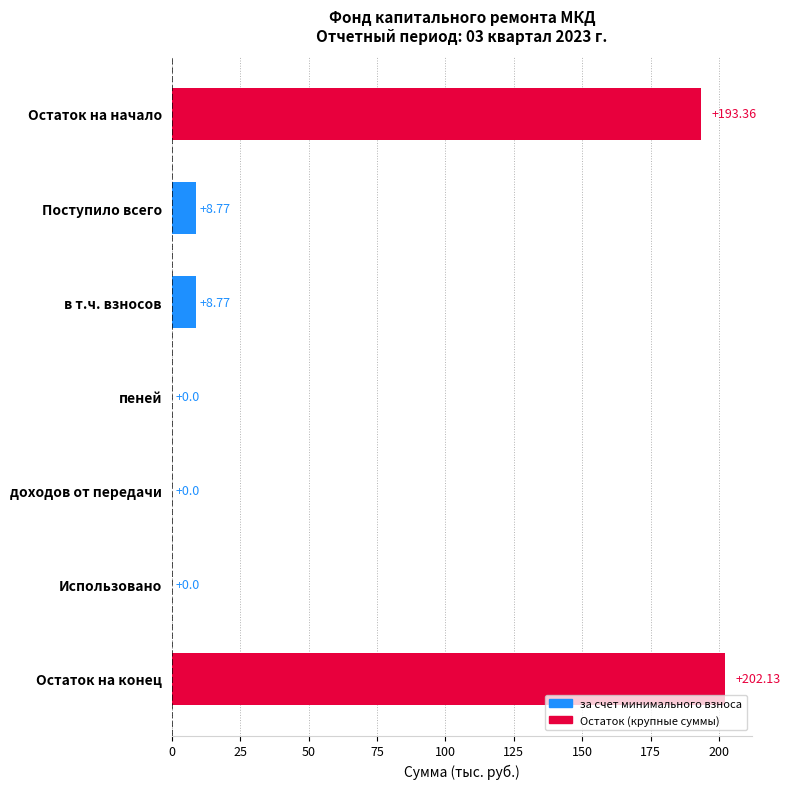

What is the sum of all values?

413.0